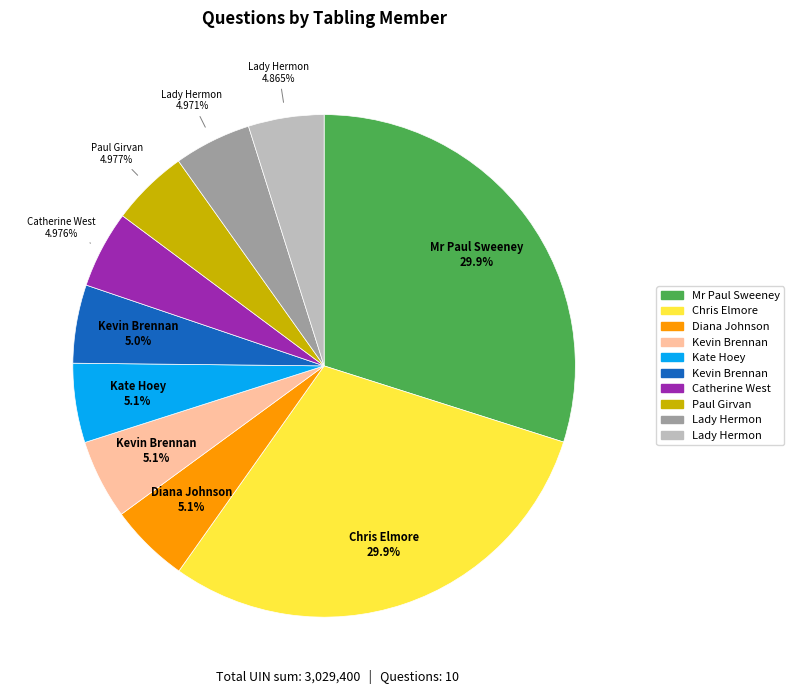

Is there a majority slice in this chart?

No